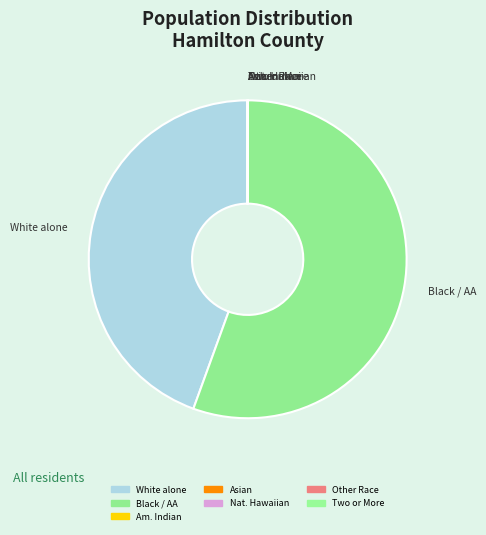

What is the majority slice?

Black or African American alone